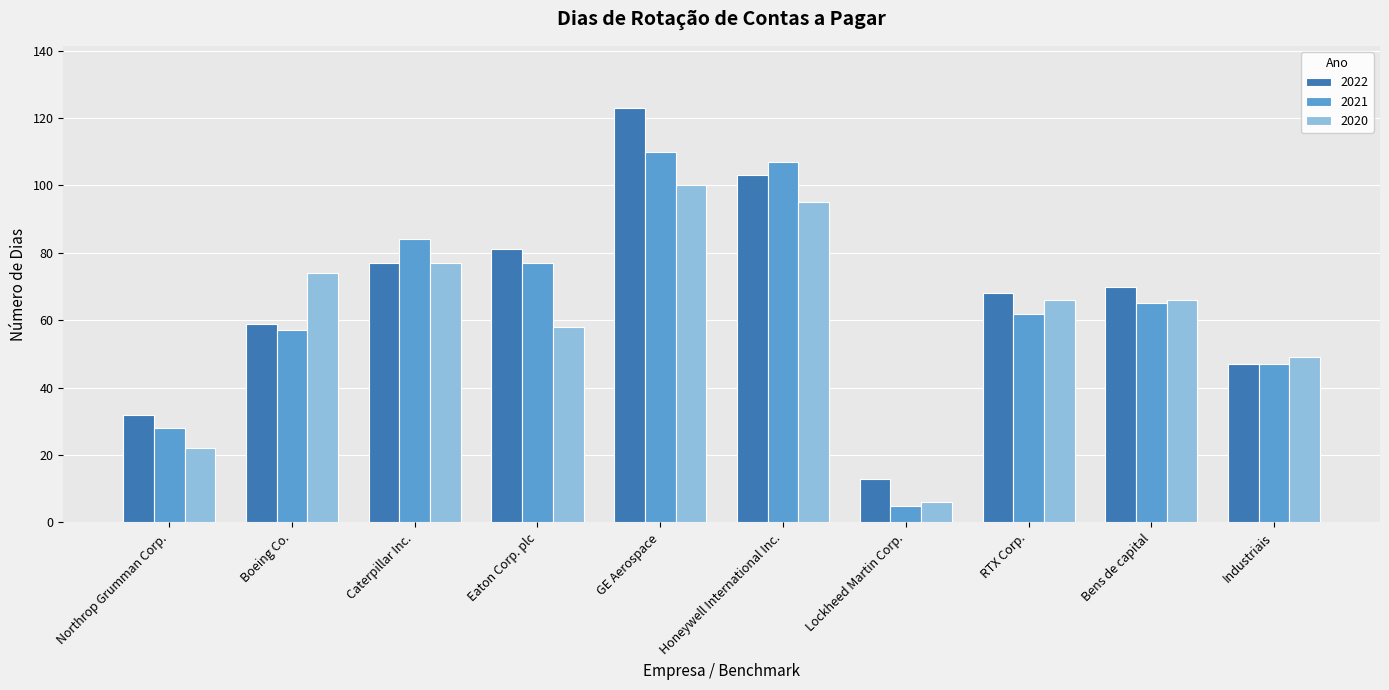

At which category is the sum across all series the highest?

GE Aerospace